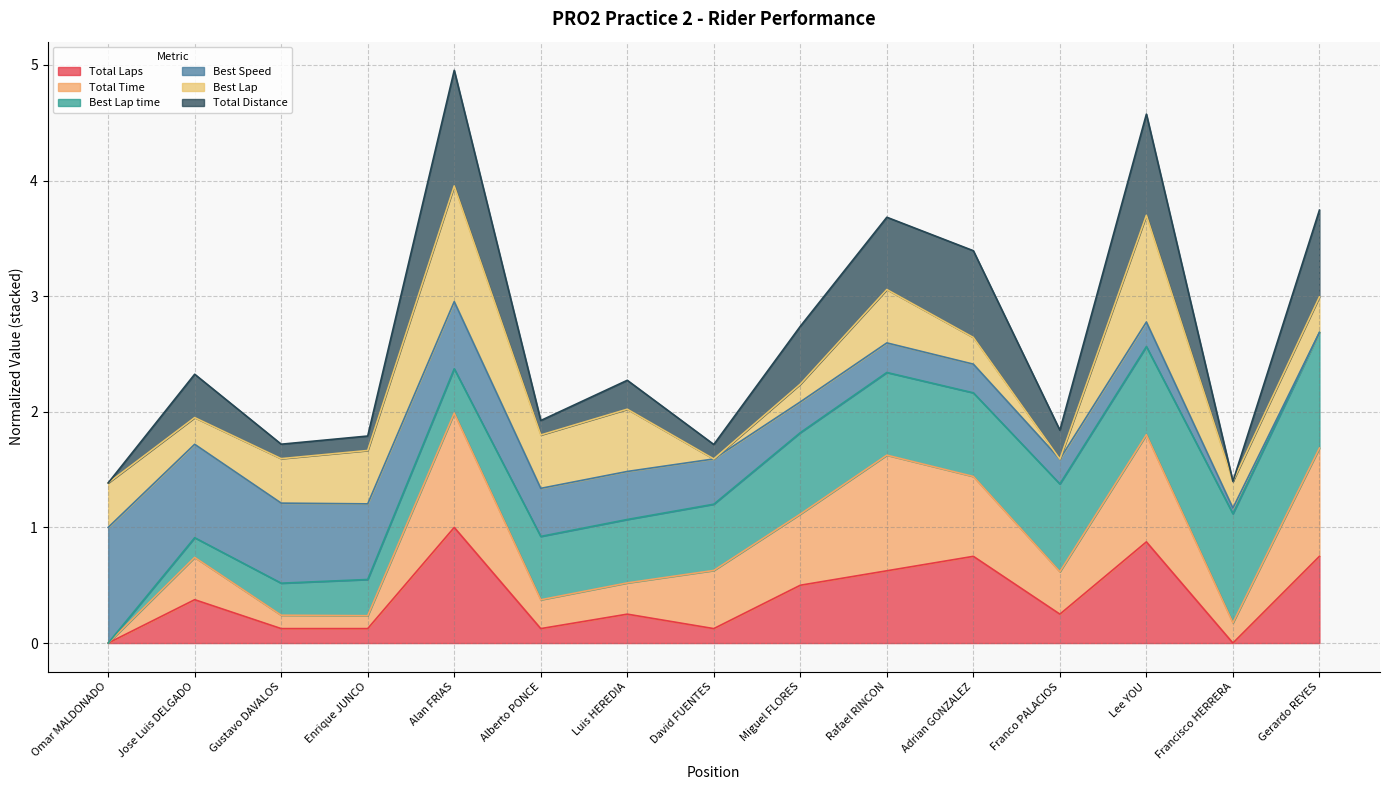

Is the value of Total Distance at Gerardo REYES greater than the value of Total Laps at Omar MALDONADO?

Yes